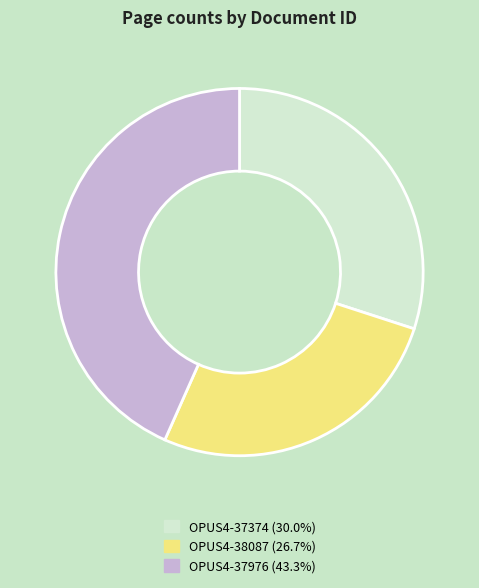

Combined, do OPUS4-38087 and OPUS4-37976 account for over 50%?

Yes